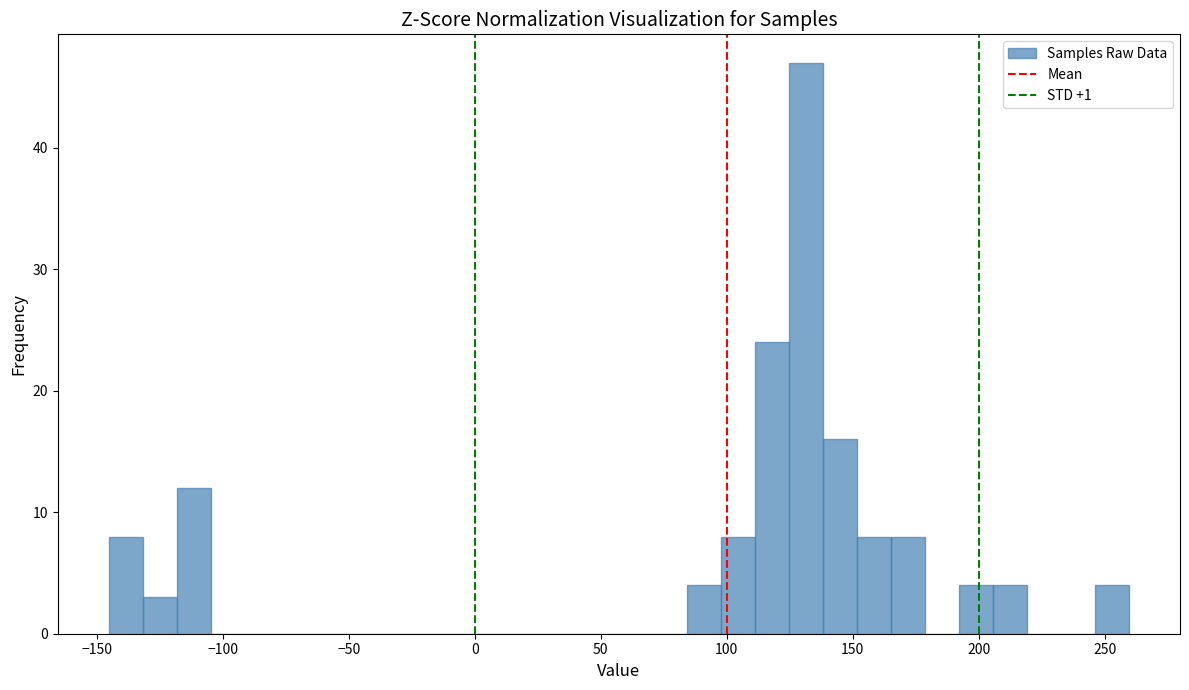

Around what value on the x-axis is the tallest bar? Give the approximate position of its centre, as read against the axis.

130